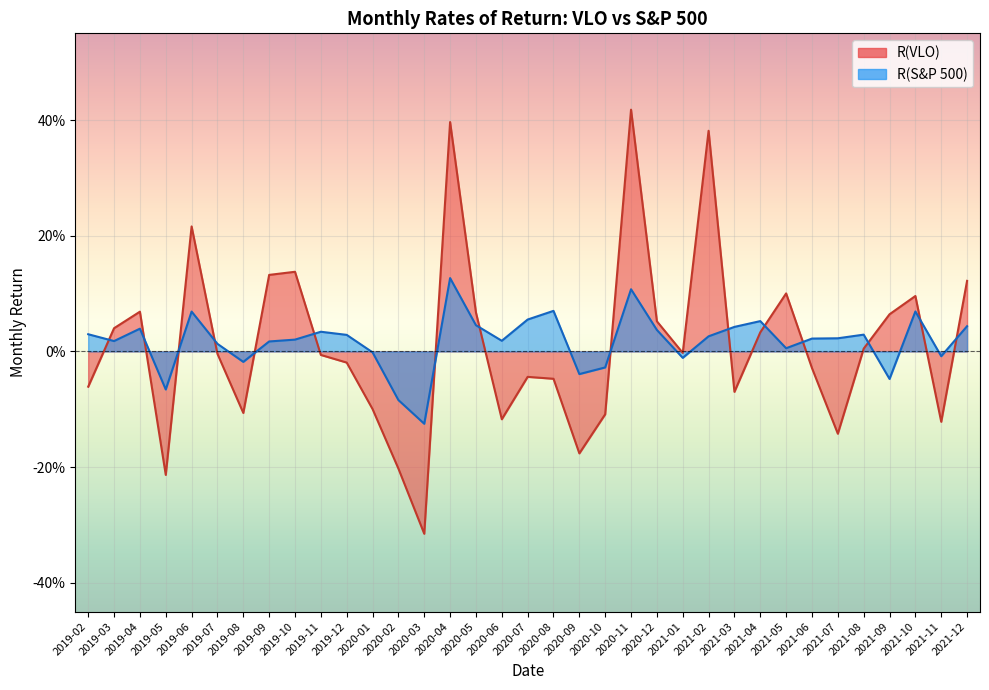

What is the label of the 21st point from the left?

2020-10